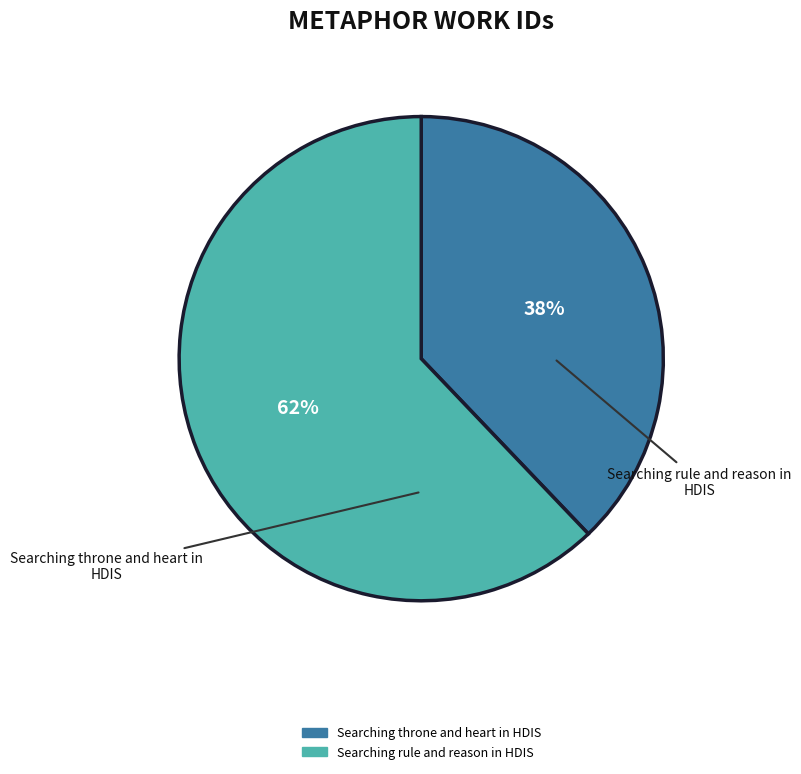

To the nearest percent, what percentage of the pie is Searching rule and reason in HDIS?

62%